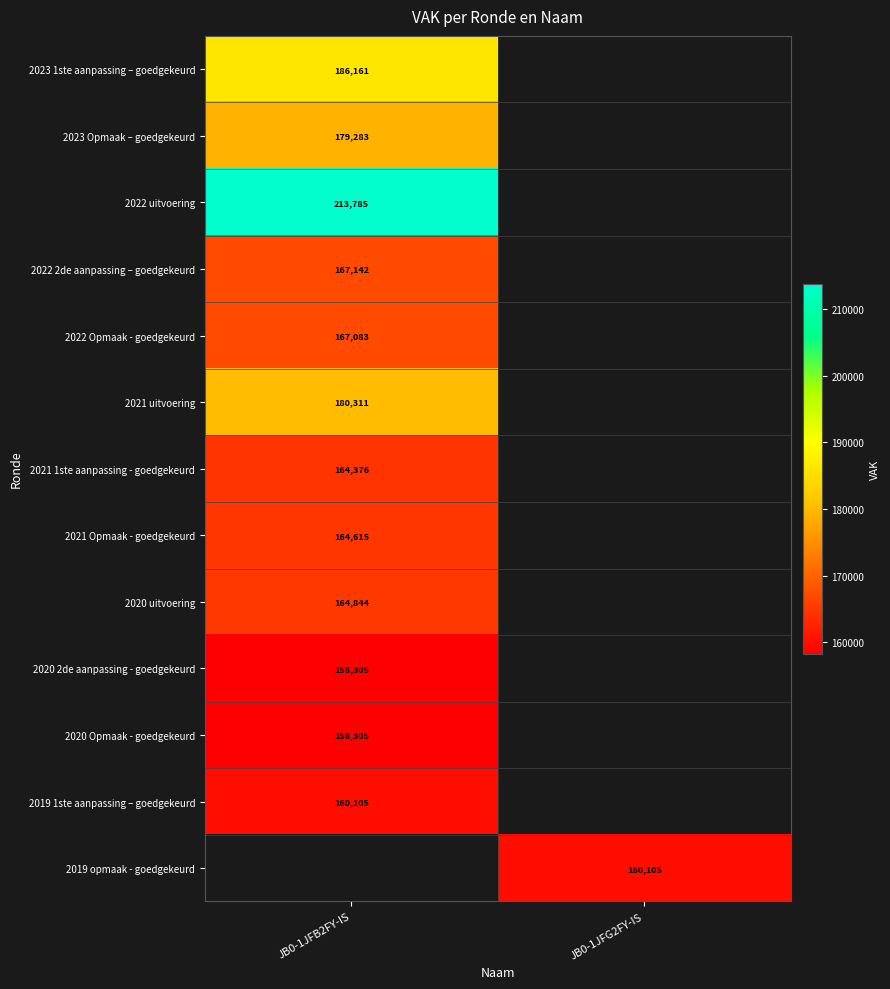

Is it true that 2020 2de aanpassing - goedgekeurd equals 158305 at JB0-1JFB2FY-IS?

True